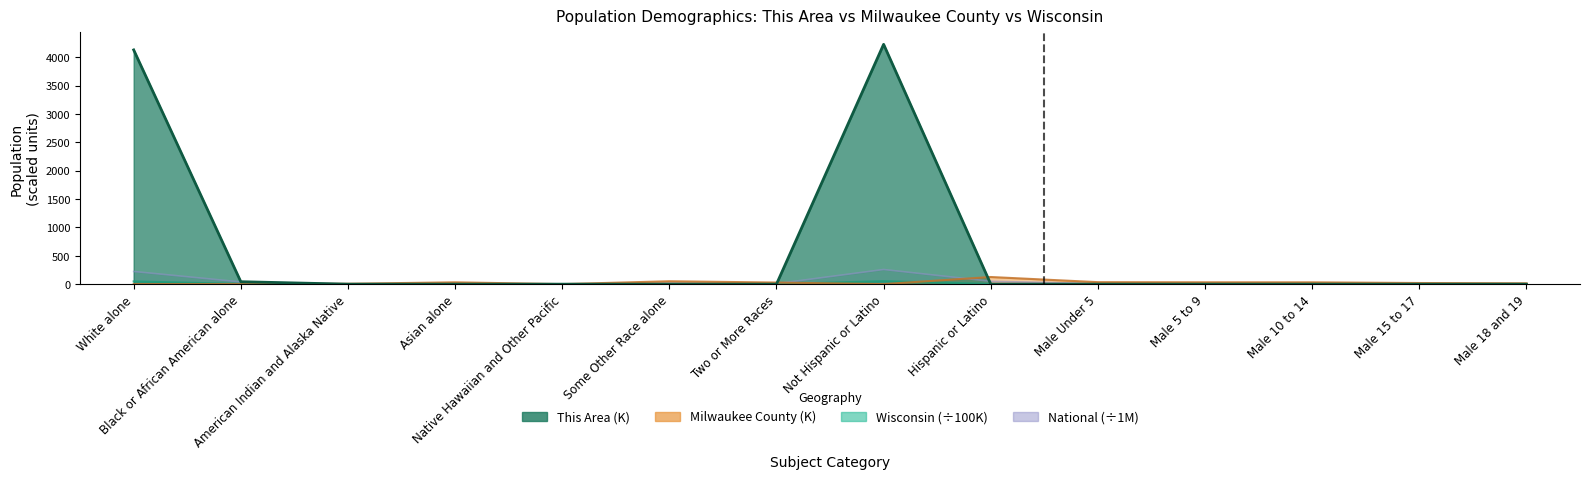

True or false: national has more than 0 interior local peaks.

True